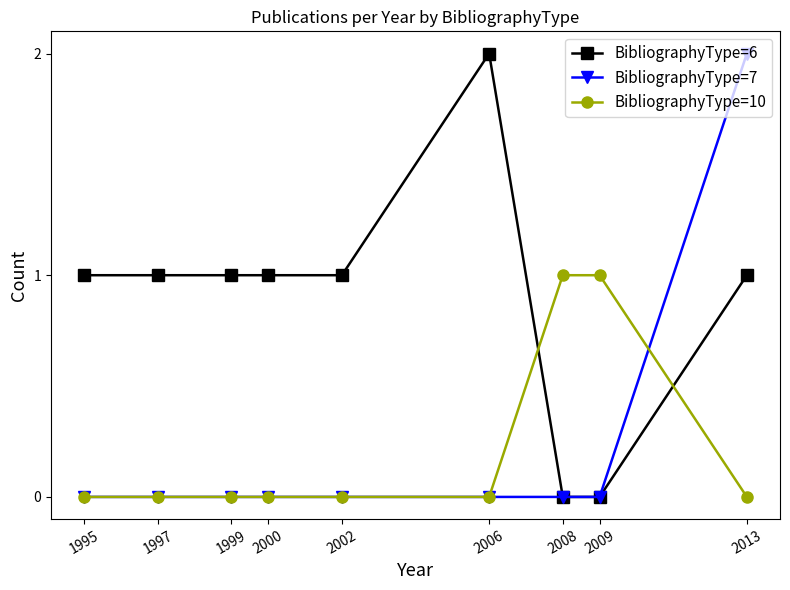

Which series has the largest total across all categories?

BibliographyType=6